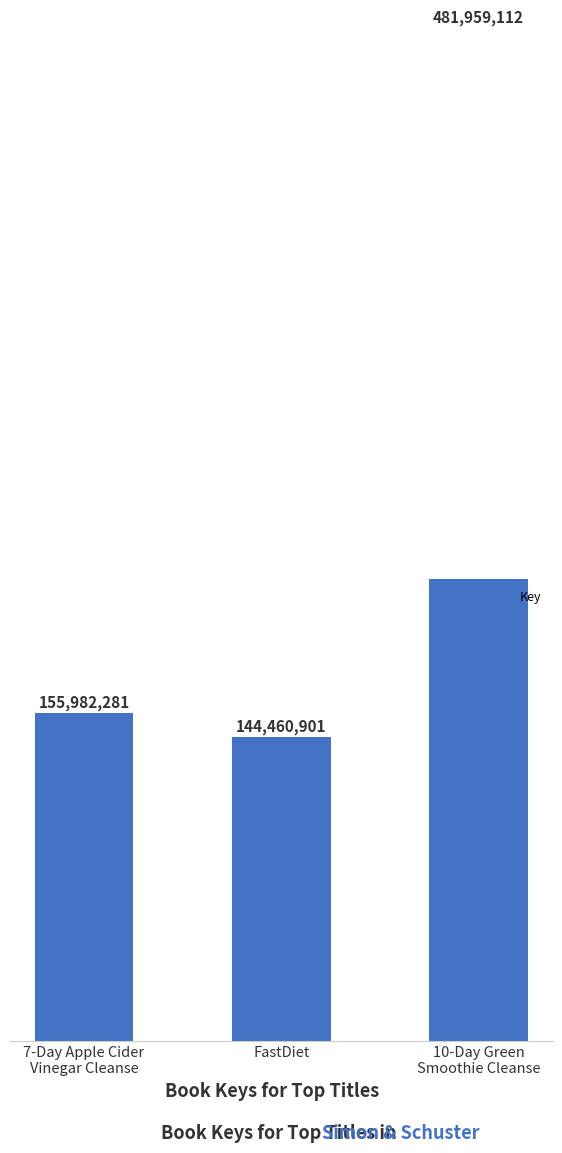

Reading left to right, list all the values displayed in this chart.

7-Day Apple Cider
Vinegar Cleanse=155982281	FastDiet=144460901	10-Day Green
Smoothie Cleanse=481959112